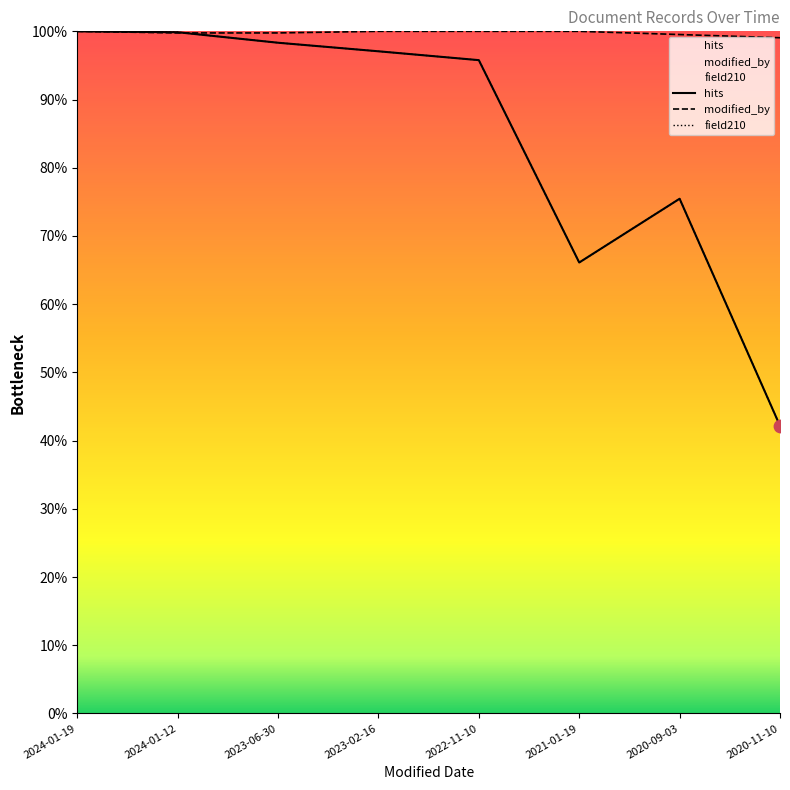

Which series has the largest total across all categories?

modified_by